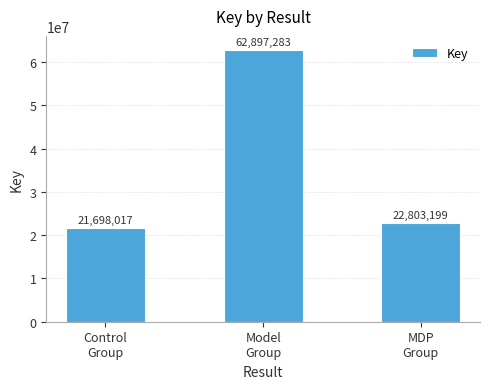

What is the sum of all values?

107398499